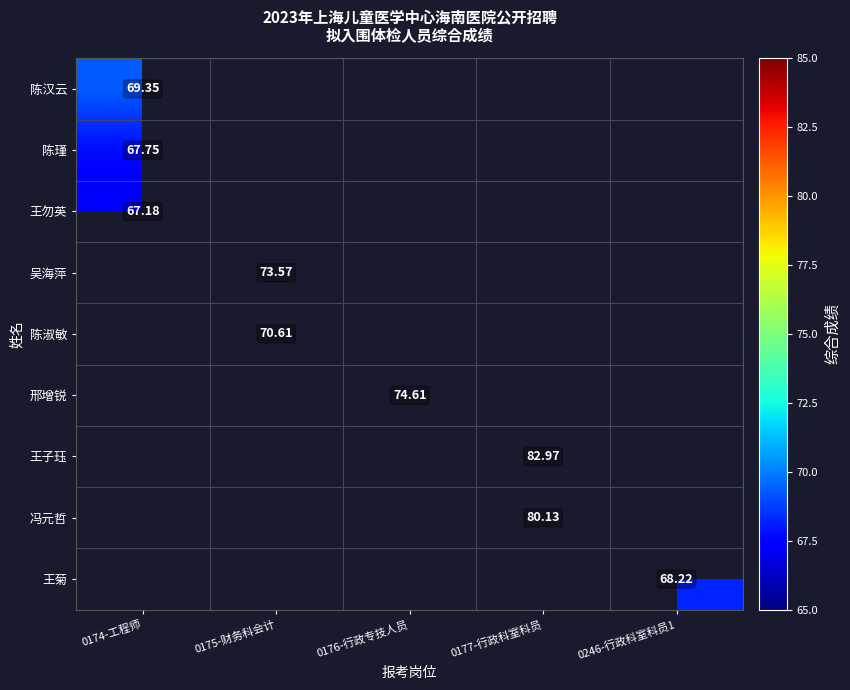

List the labels in order of 吴海萍 value, largest first.

0174-工程师, 0175-财务科会计, 0176-行政专技人员, 0177-行政科室科员, 0246-行政科室科员1